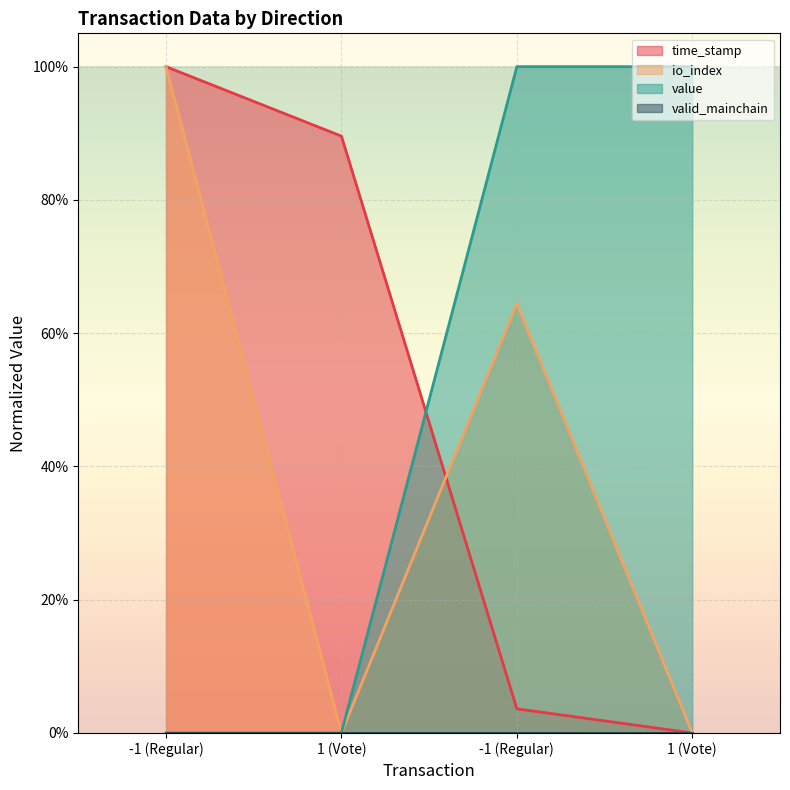

Count the value values in the range 0 to 1.

4